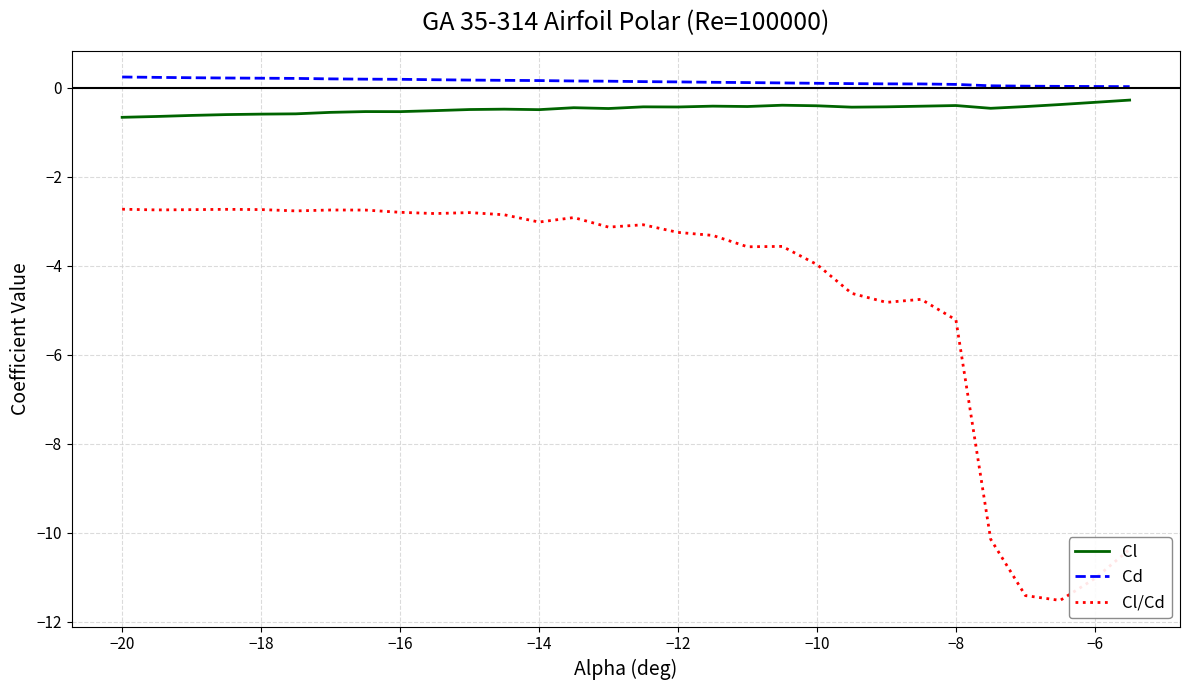

How many series are shown in this chart?

3